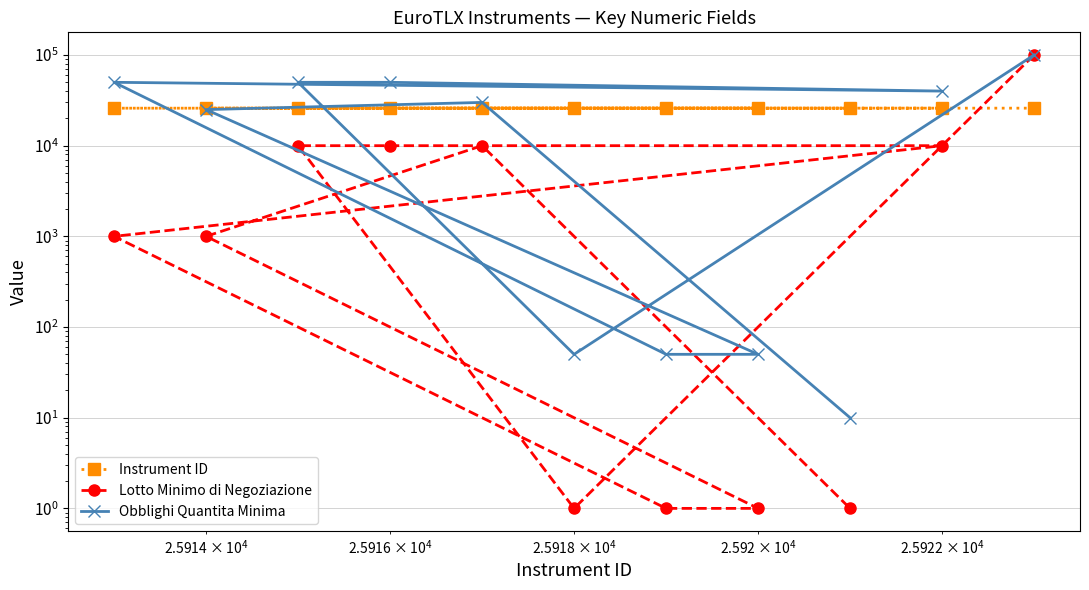

Reading left to right, what are all the values shown in this chart?

Instrument ID: 25923	25918	25915	25916	25922	25913	25919	25920	25914	25917	25921
Lotto Minimo di Negoziazione: 100000	1	10000	10000	10000	1000	1	1	1000	10000	1
Obblighi Quantita Minima: 100000	50	50000	50000	40000	50000	50	50	25000	30000	10